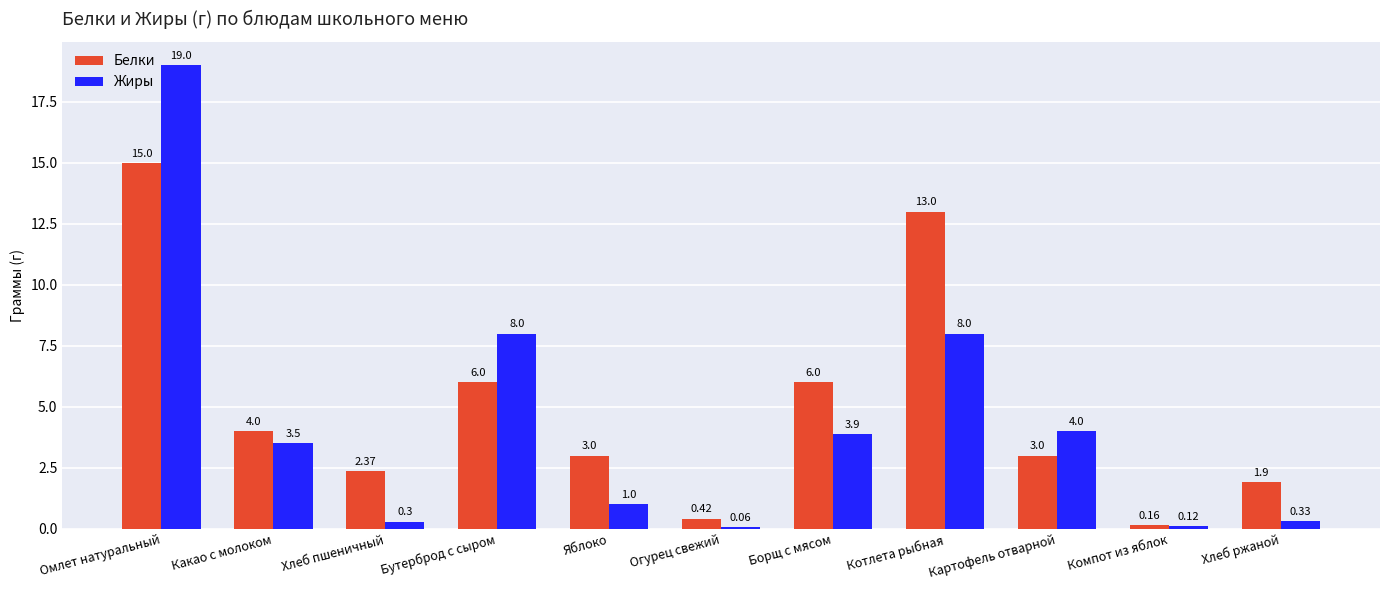

At which label does Жиры first exceed 3?

Омлет натуральный